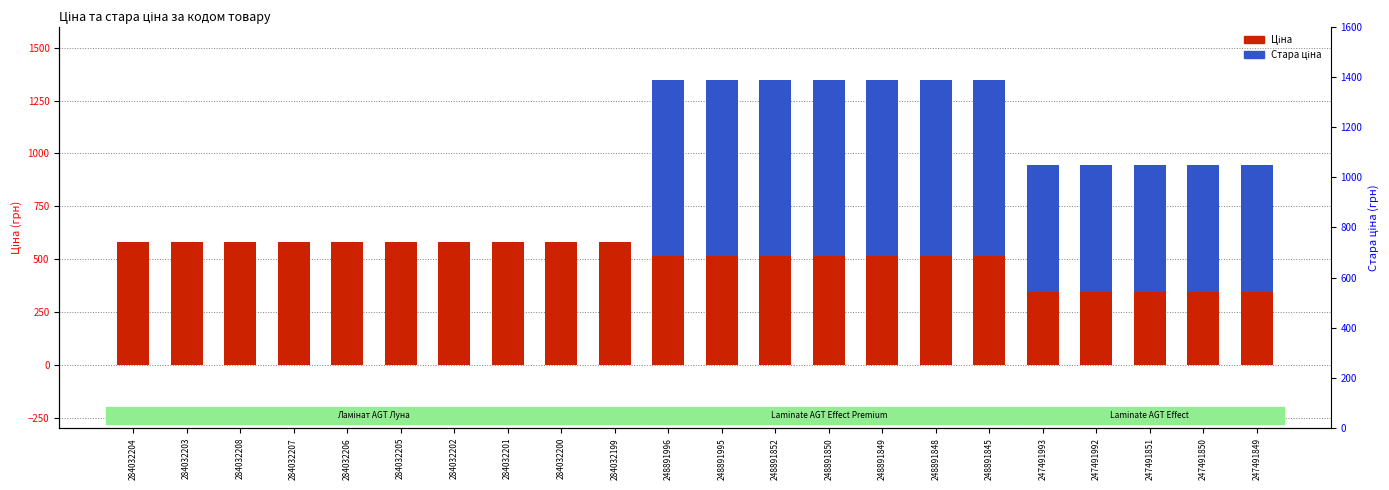

Between 284032201 and 247491849, which series saw the biggest shift?

Стара ціна